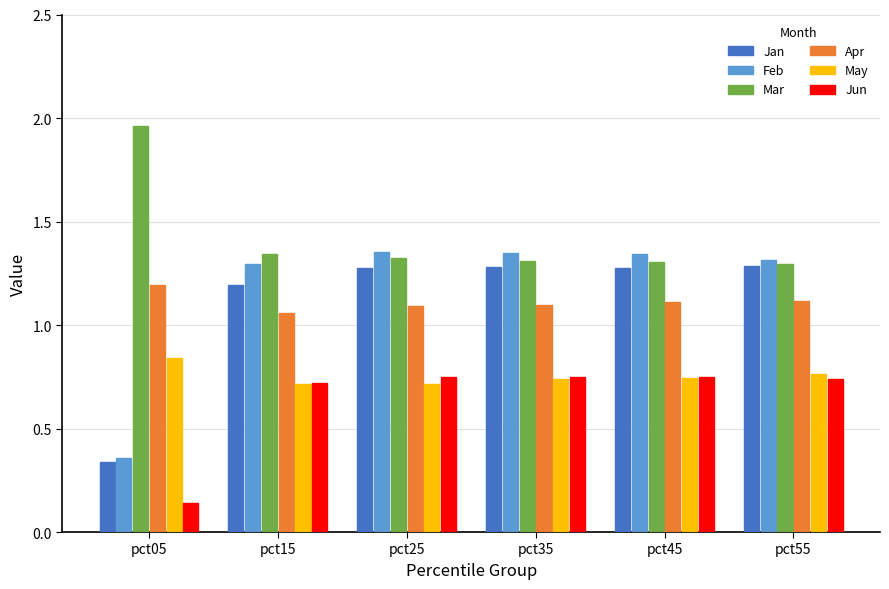

What is the sum of all Mar values?

8.5